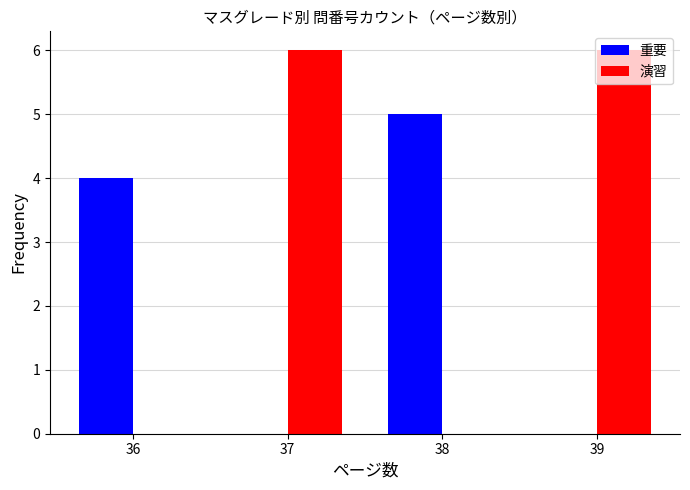

Between 36 and 39, which series saw the biggest shift?

演習